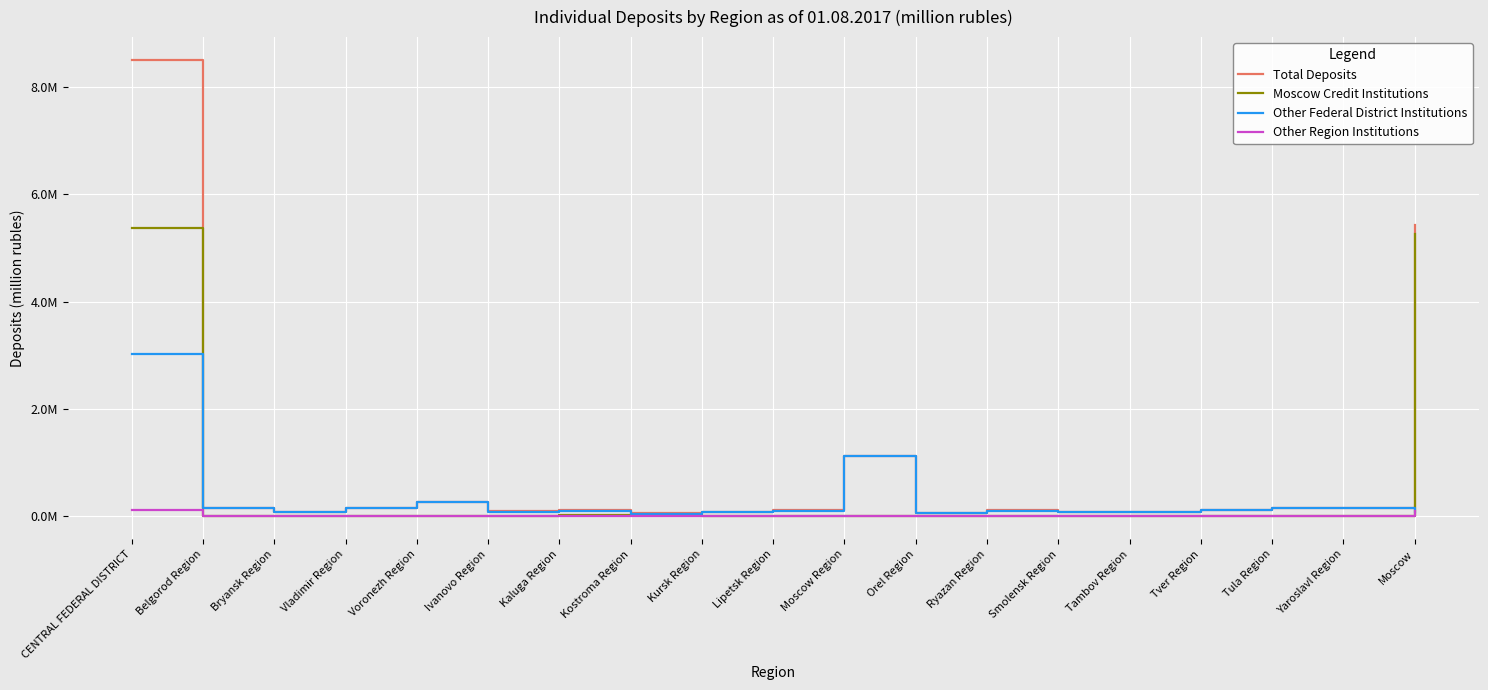

What is the approximate value of Other Region Institutions at Belgorod Region, to the nearest 10?

1030